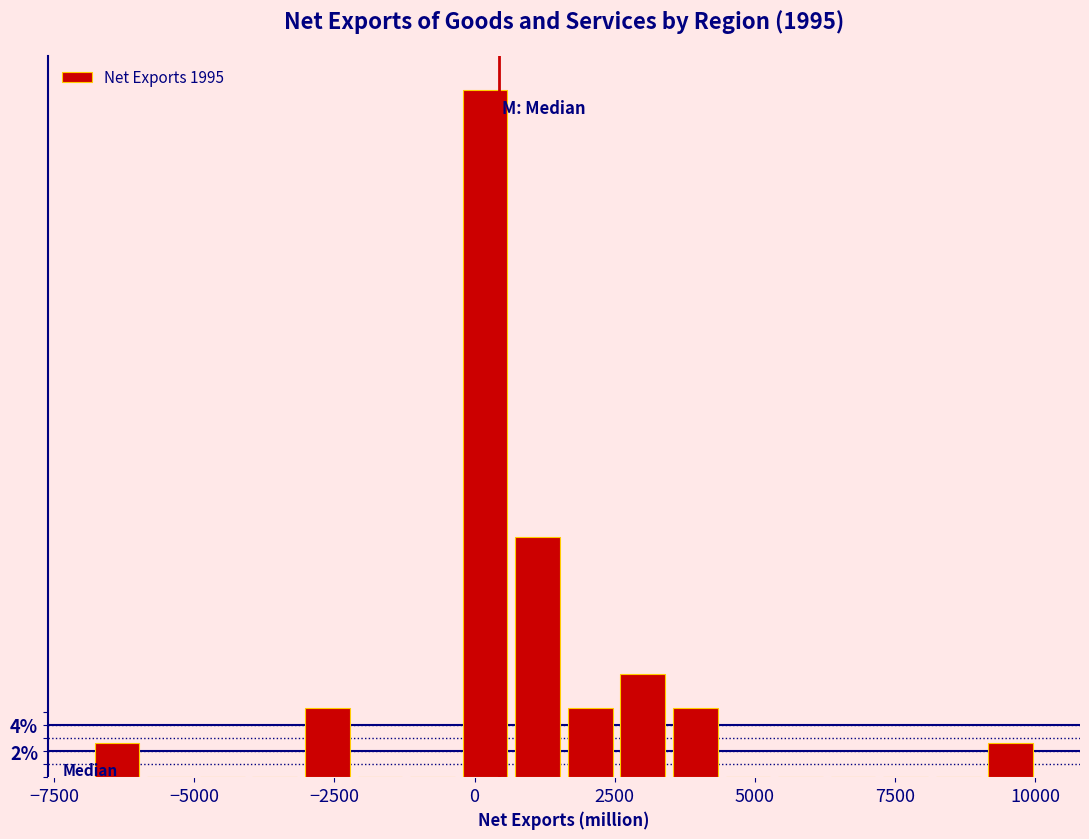

Around what value on the x-axis is the tallest bar? Give the approximate position of its centre, as read against the axis.

0